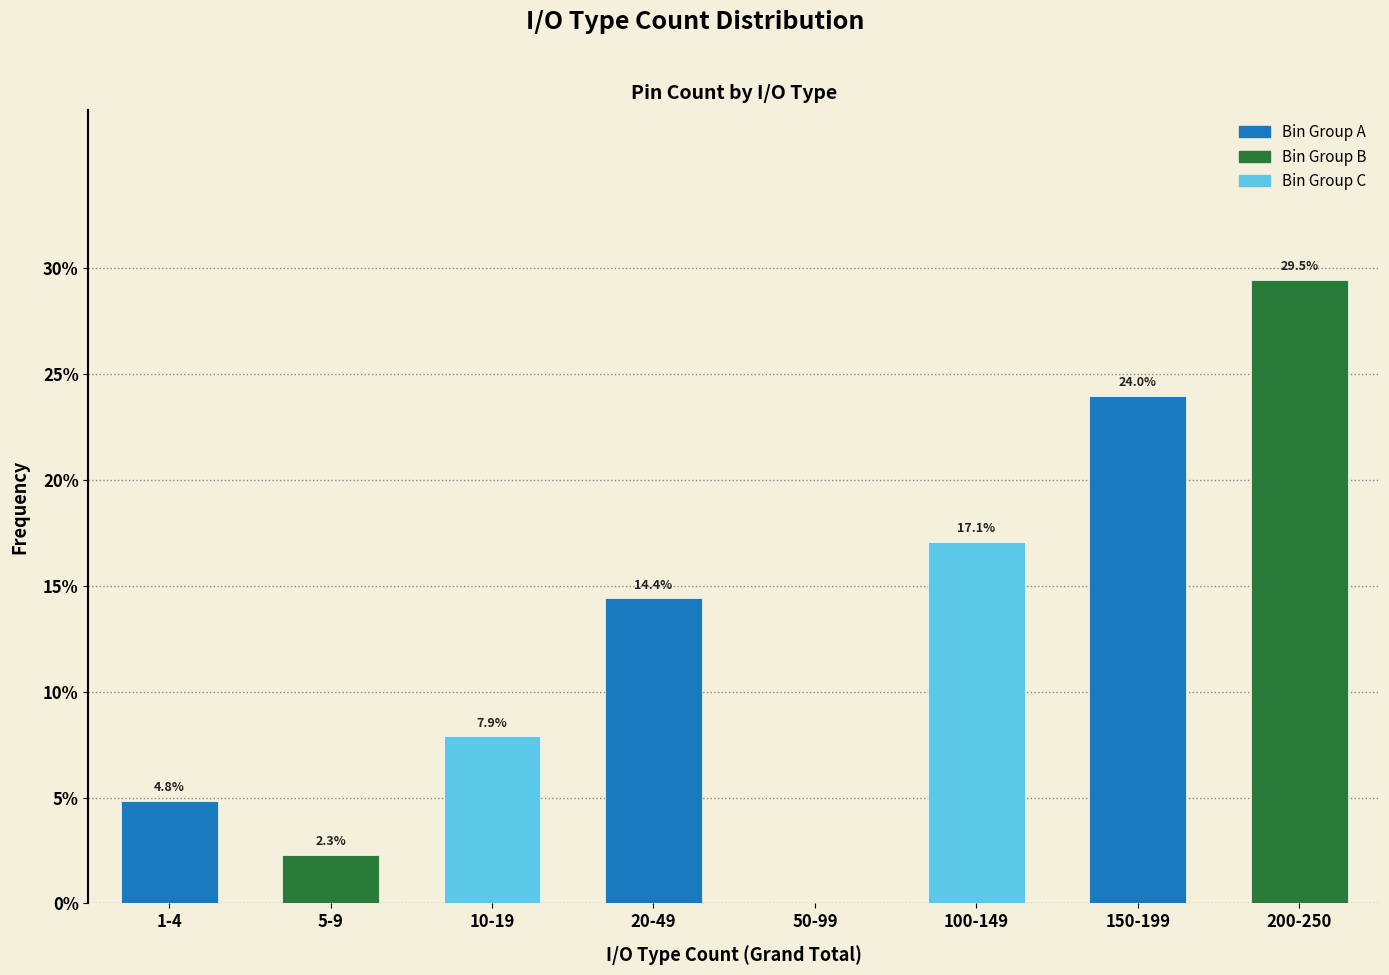

Reading right to left, transcribe all the data shown in this chart.

200-250=29.5	150-199=24.0	100-149=17.1	50-99=0.0	20-49=14.4	10-19=7.9	5-9=2.3	1-4=4.8